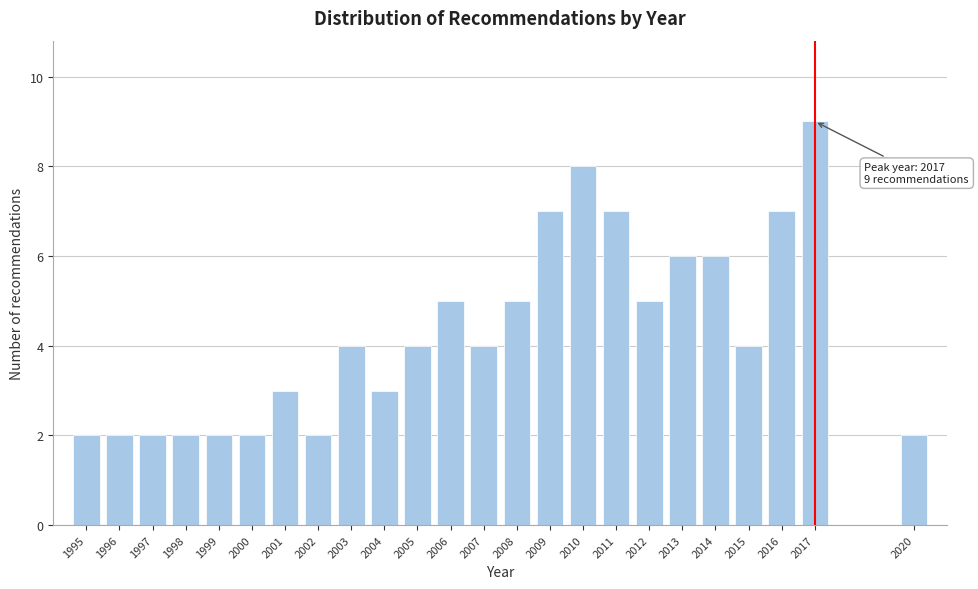

Reading left to right, transcribe all the data shown in this chart.

2	2	2	2	2	2	3	2	4	3	4	5	4	5	7	8	7	5	6	6	4	7	9	2